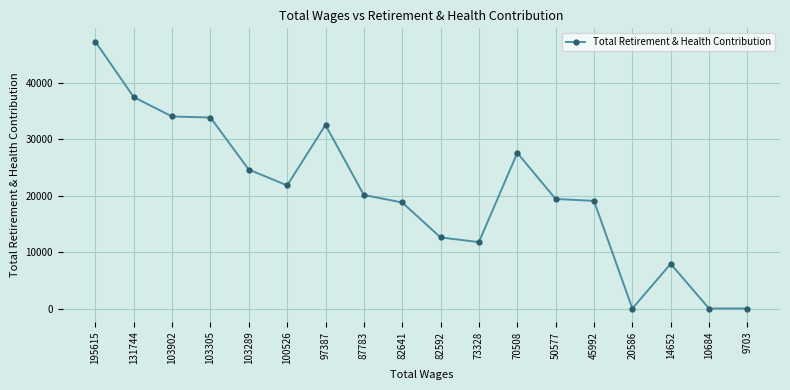

What is the maximum value shown in the chart?

47231